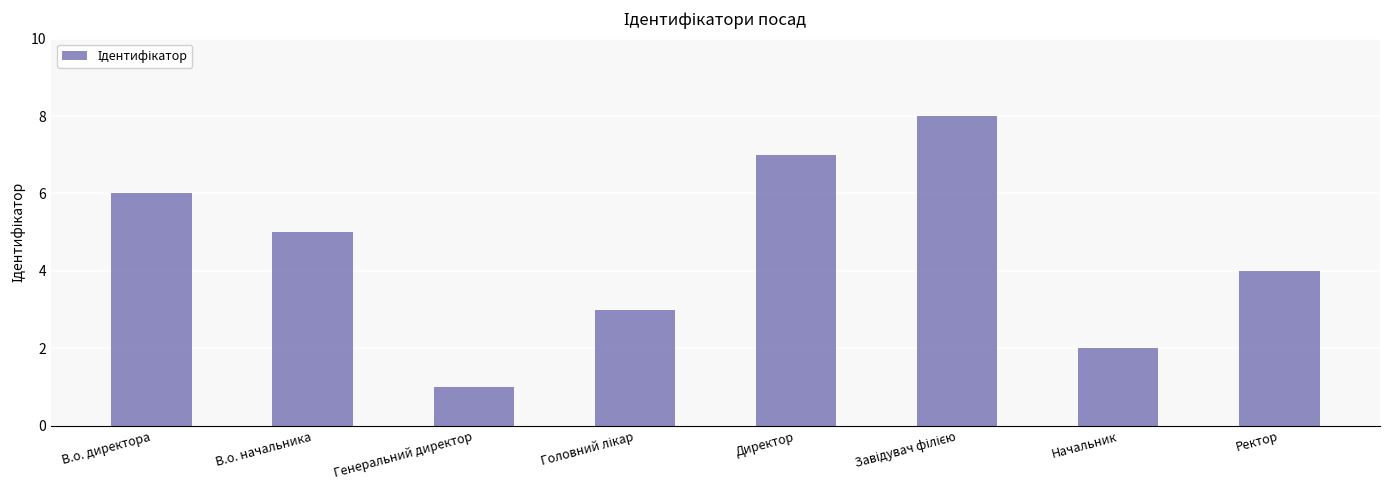

Approximately how many times larger is the value at В.о. директора compared to Директор?

0.9